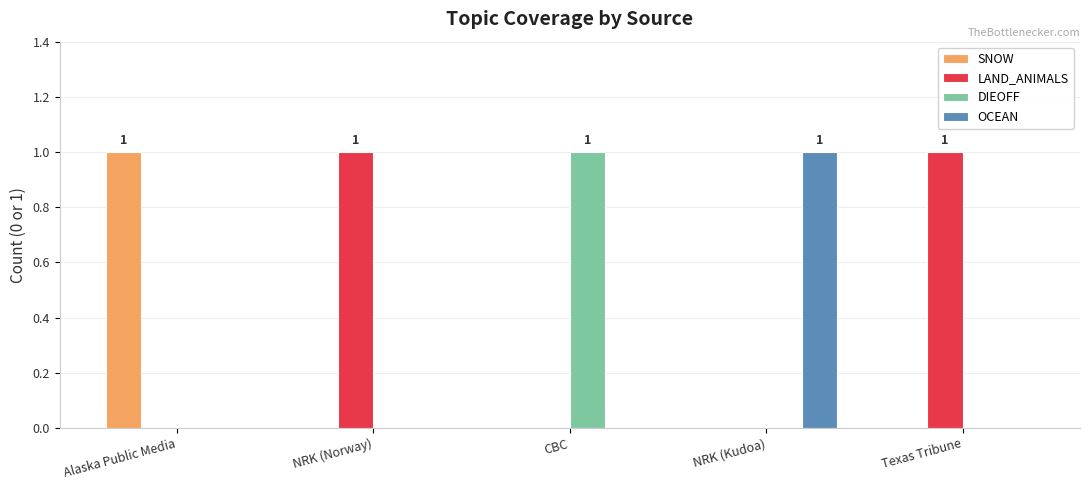

True or false: OCEAN has a value of 0 at NRK (Norway).

True